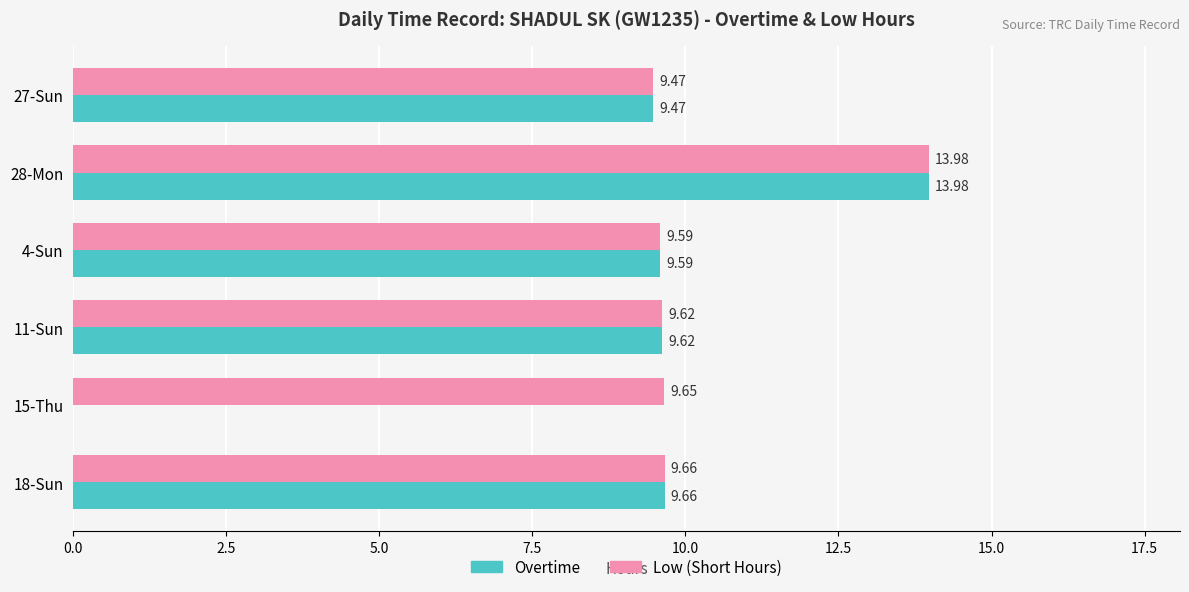

What is the sum of the Overtime values at 11-Sun and 15-Thu?

9.6